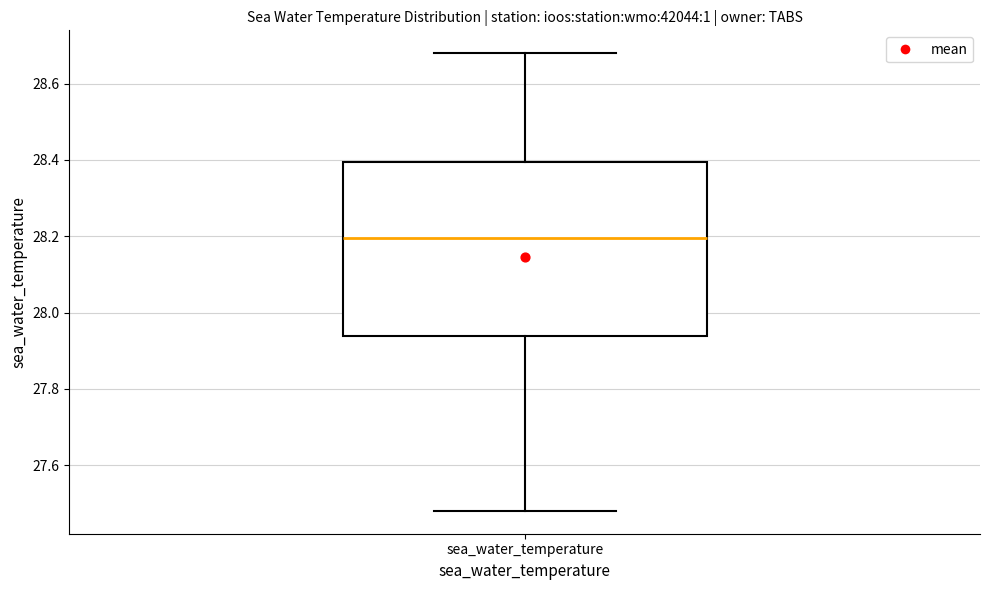

Read this box plot against the y-axis: the position of the median line, the range covered by the box, and the ends of both whiskers. The values are not printed on the chart, so give them approximately, as read against the axis.

median 28.20, box 27.94 to 28.40, whiskers 27.48 to 28.68